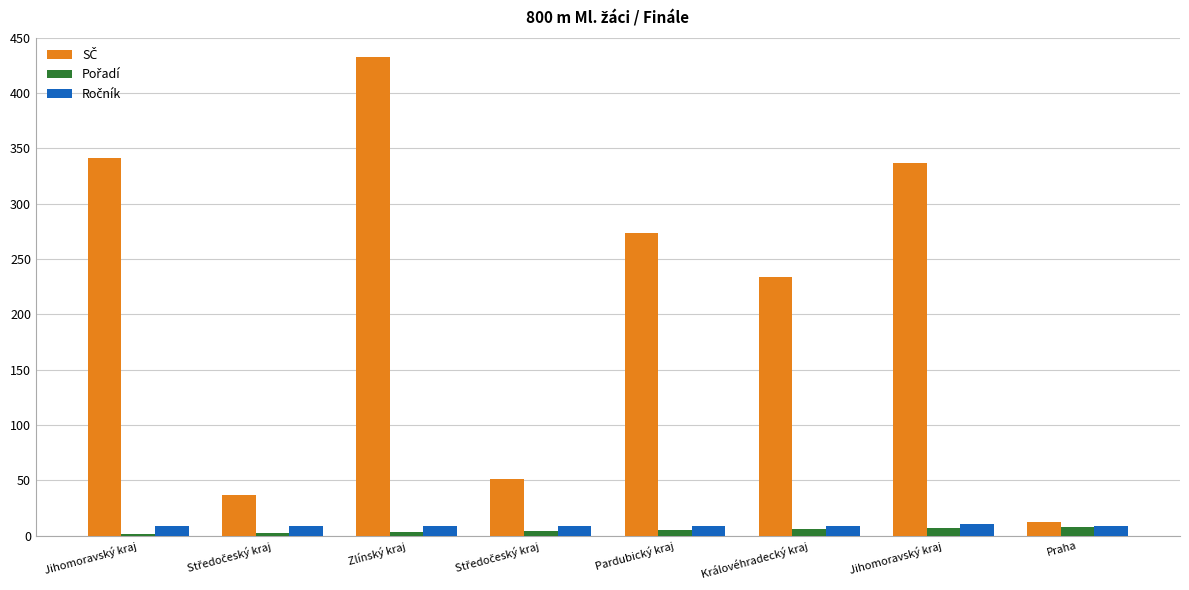

At which category is the sum across all series the highest?

Zlínský kraj